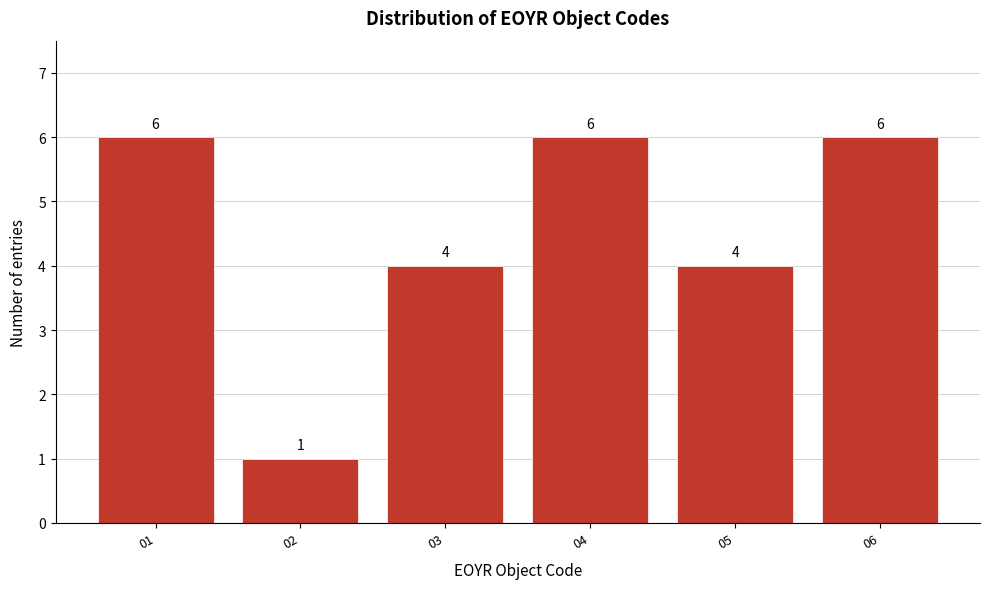

Reading right to left, extract all data points from this chart.

6	4	6	4	1	6